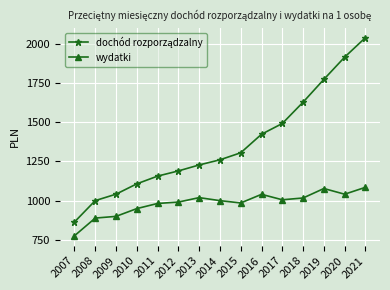

True or false: wydatki has more than 0 interior local peaks.

True